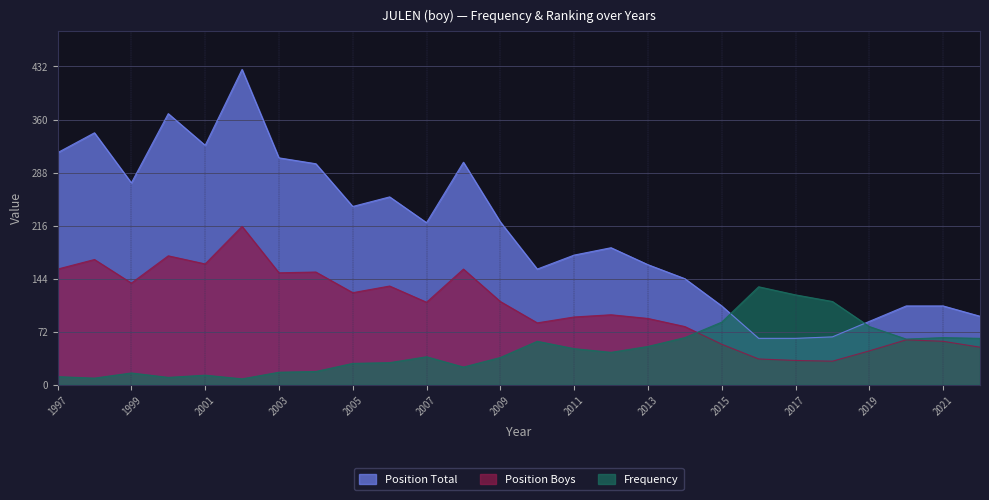

Where is the first local maximum for Frequency?

1999